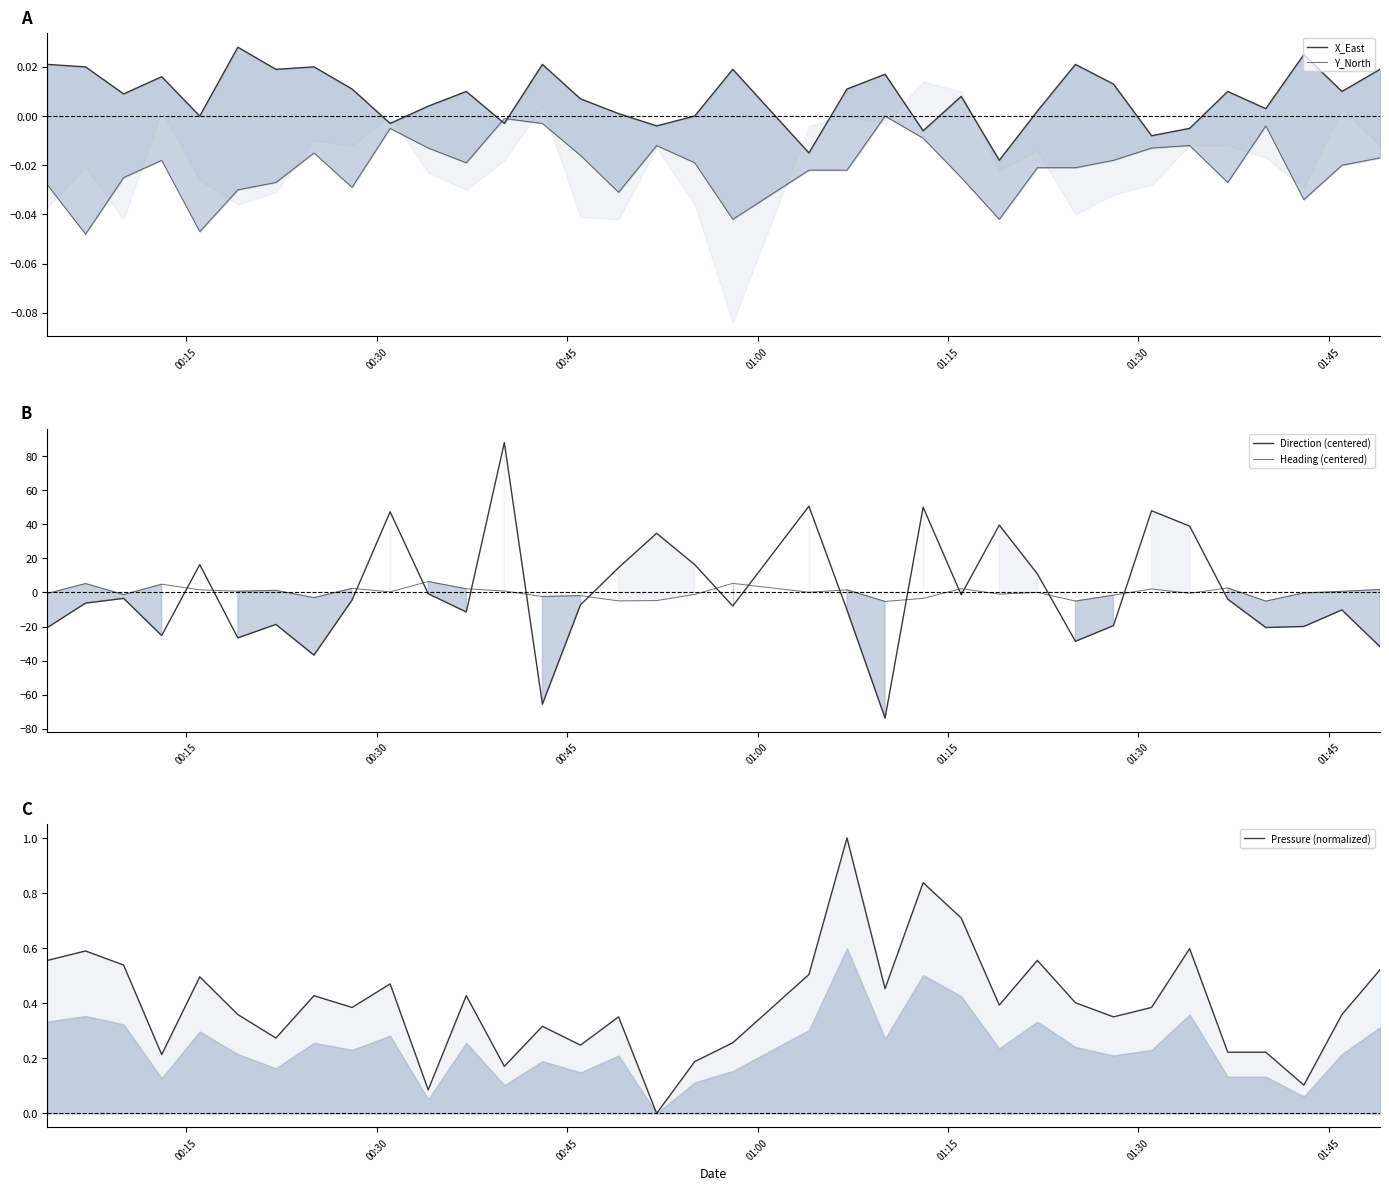

What is the difference between the maximum and minimum values in the Direction (centered) series?

161.6